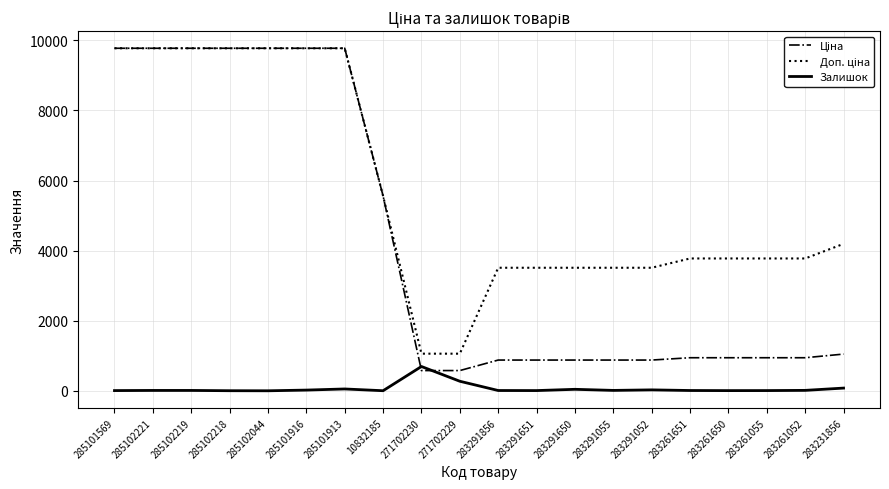

What is the smallest value displayed?

1.0